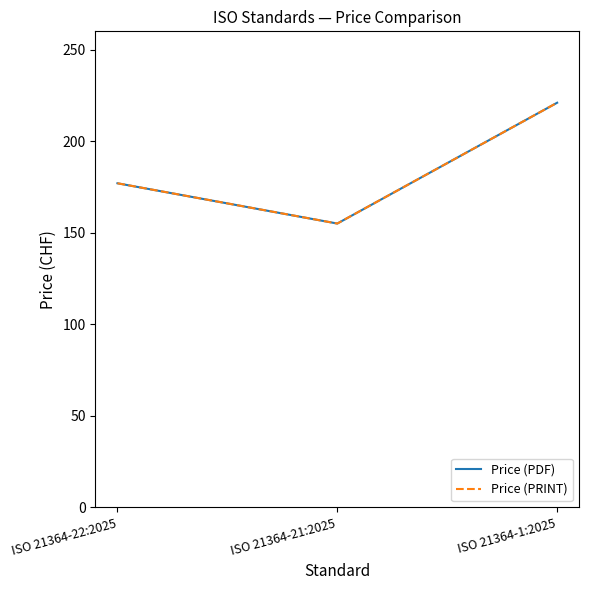

Reading left to right, list all the values displayed in this chart.

Price (PDF): ISO 21364-22:2025=177	ISO 21364-21:2025=155	ISO 21364-1:2025=221
Price (PRINT): ISO 21364-22:2025=177	ISO 21364-21:2025=155	ISO 21364-1:2025=221